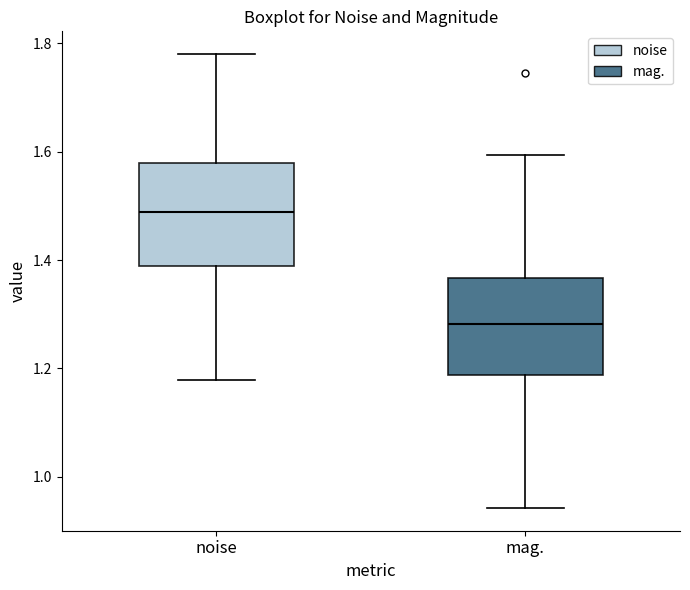

Reading left to right, read every box against the y-axis: the position of its median line, the range the box covers, and the ends of its whiskers. The values are not printed on the chart, so give them approximately, as read against the axis.

noise: median 1.48, box 1.38 to 1.58, whiskers 1.18 to 1.78
mag.: median 1.28, box 1.18 to 1.36, whiskers 0.94 to 1.60